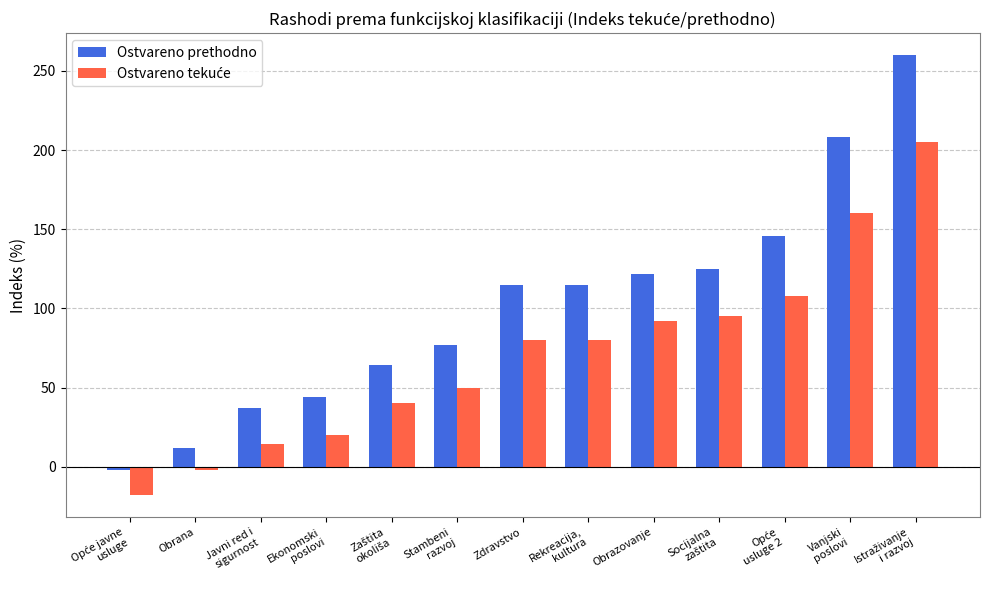

The value of Ostvareno prethodno at Obrazovanje is 122. True or false?

True